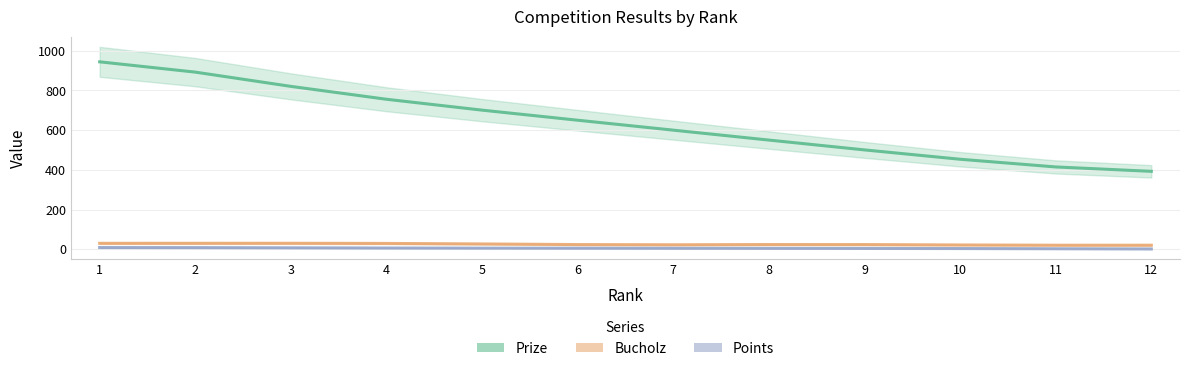

Between 7 and 8, which series saw the biggest shift?

Prize